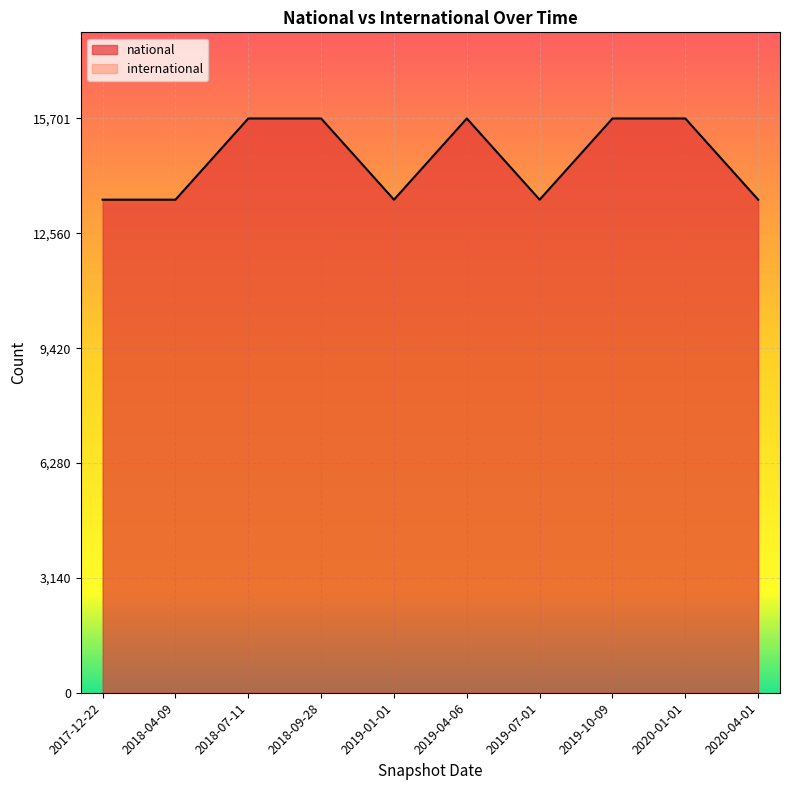

Where is the data nearest to the value 14591?

2017-12-22